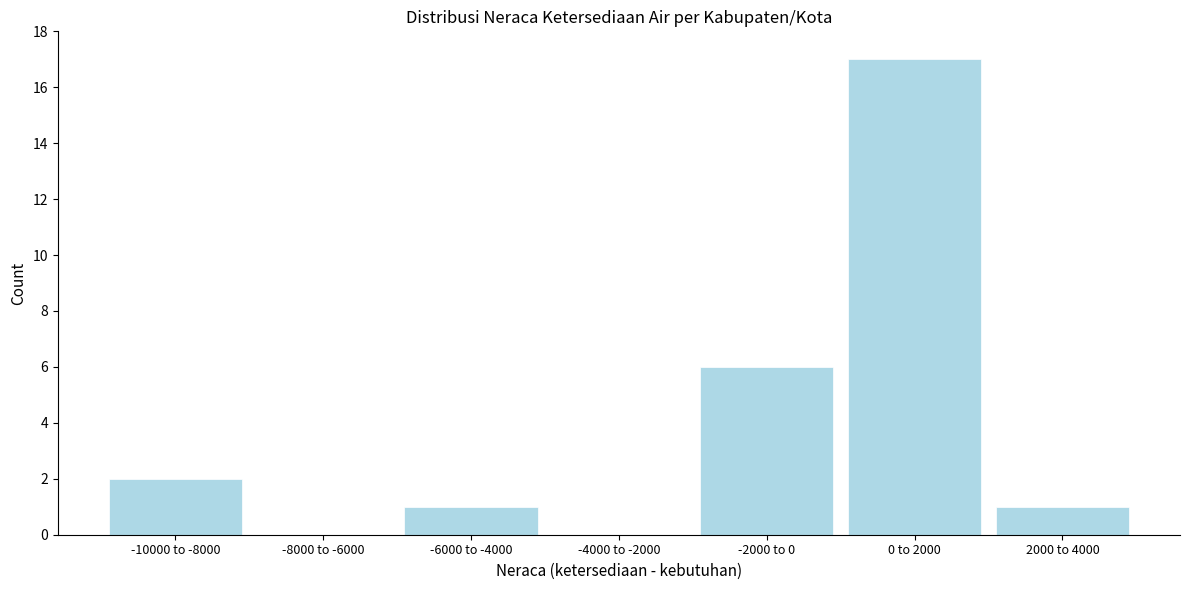

Reading left to right, list all the values displayed in this chart.

-10000 to -8000=2	-8000 to -6000=0	-6000 to -4000=1	-4000 to -2000=0	-2000 to 0=6	0 to 2000=17	2000 to 4000=1